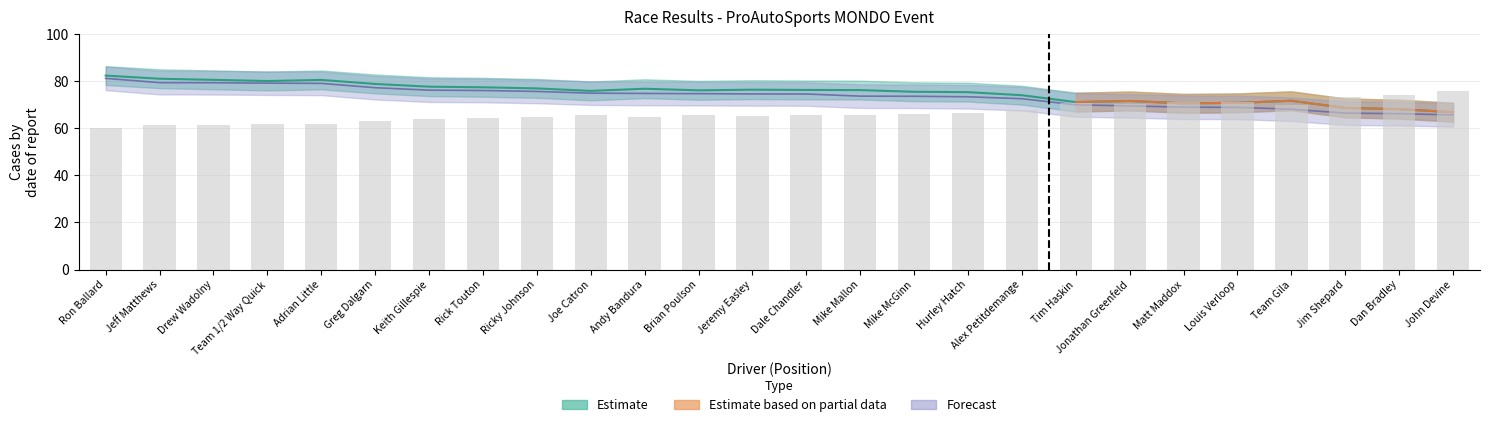

Reading left to right, extract all data points from this chart.

Best Lap time: 60.0	61.1	61.5	61.9	61.5	63.0	64.1	64.3	64.7	65.7	64.9	65.5	65.2	65.3	65.4	66.1	66.3	67.5	70.6	70.1	71.2	70.9	70.0	73.4	74.0	75.5
Best Speed: 82.3	80.9	80.5	80.0	80.4	78.7	77.6	77.3	76.8	75.8	76.7	76.0	76.3	76.2	76.1	75.4	75.2	73.9	71.0	71.5	70.5	70.7	71.6	68.6	68.0	66.8
Average Speed: 81.1	79.3	79.2	79.1	79.0	77.1	76.1	76.0	75.5	74.8	74.7	74.6	74.5	74.5	73.6	73.5	73.3	72.5	69.9	69.4	68.9	68.8	68.0	66.4	66.1	65.6